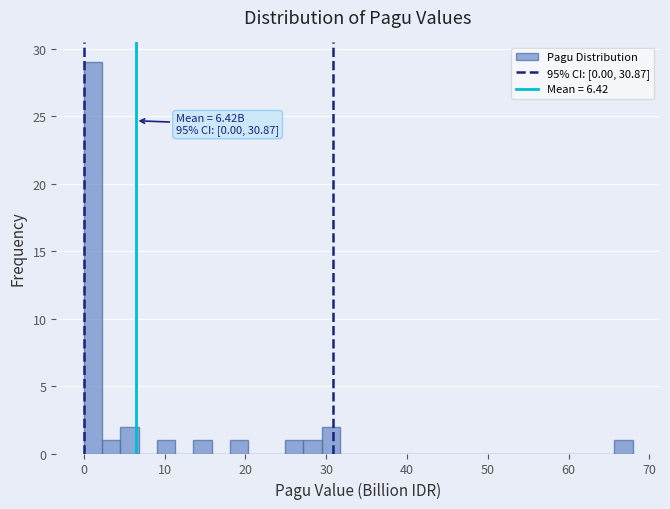

Read against the x-axis, roughly where is the centre of the tallest bar?

1